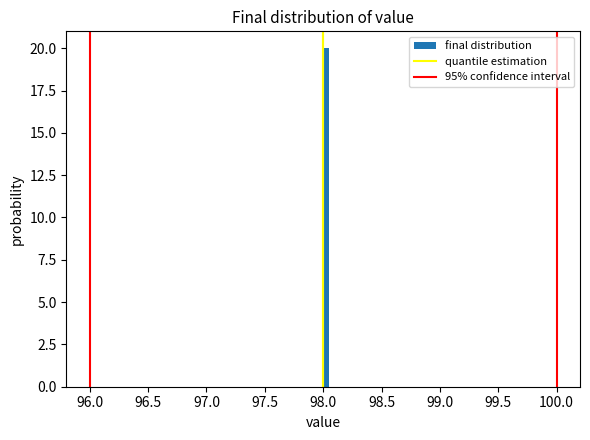

Read against the x-axis, roughly where is the centre of the tallest bar?

98.05